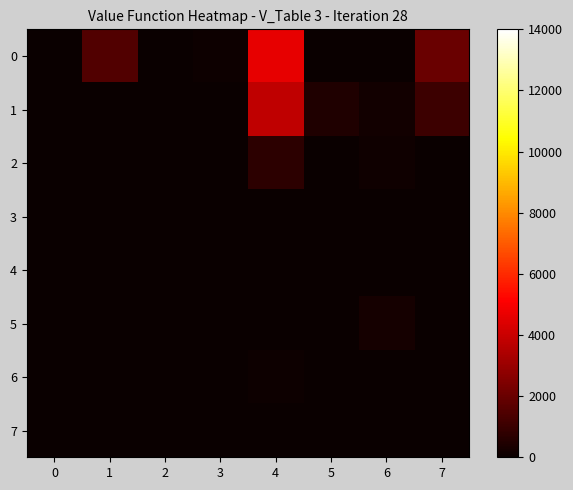

At which category is the sum across all series the highest?

4